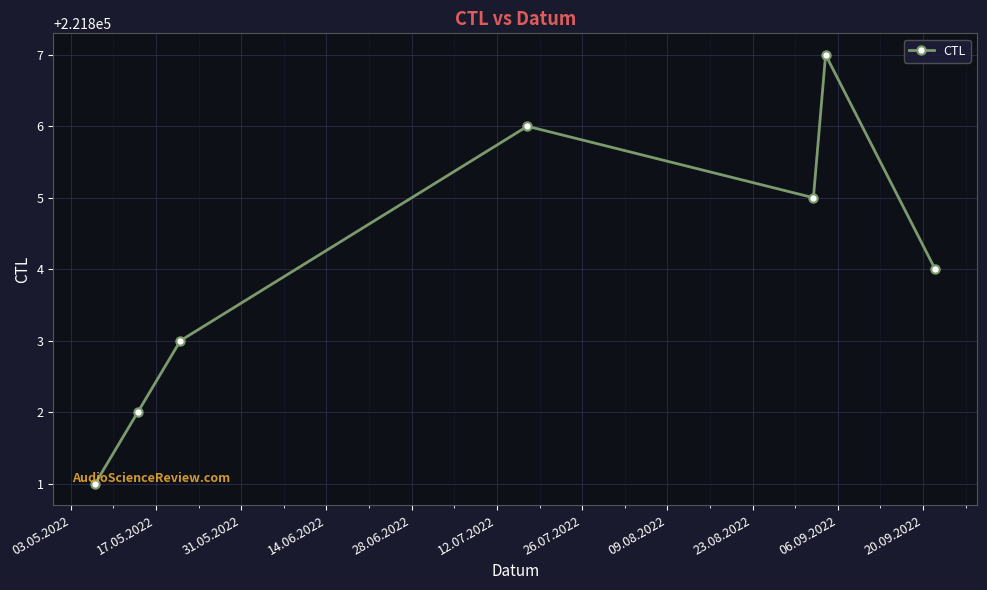

Reading right to left, extract all data points from this chart.

221804	221807	221805	221806	221803	221802	221801